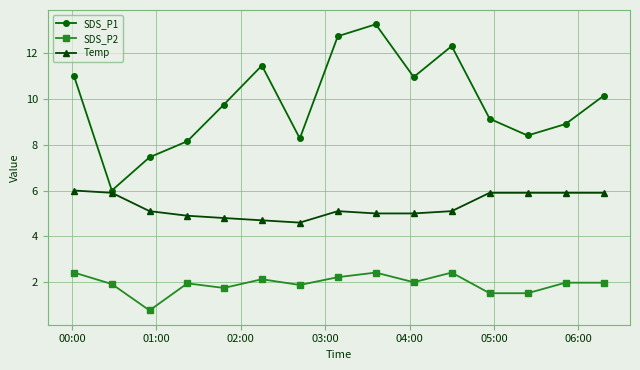

What is the maximum value for SDS_P2?

2.4